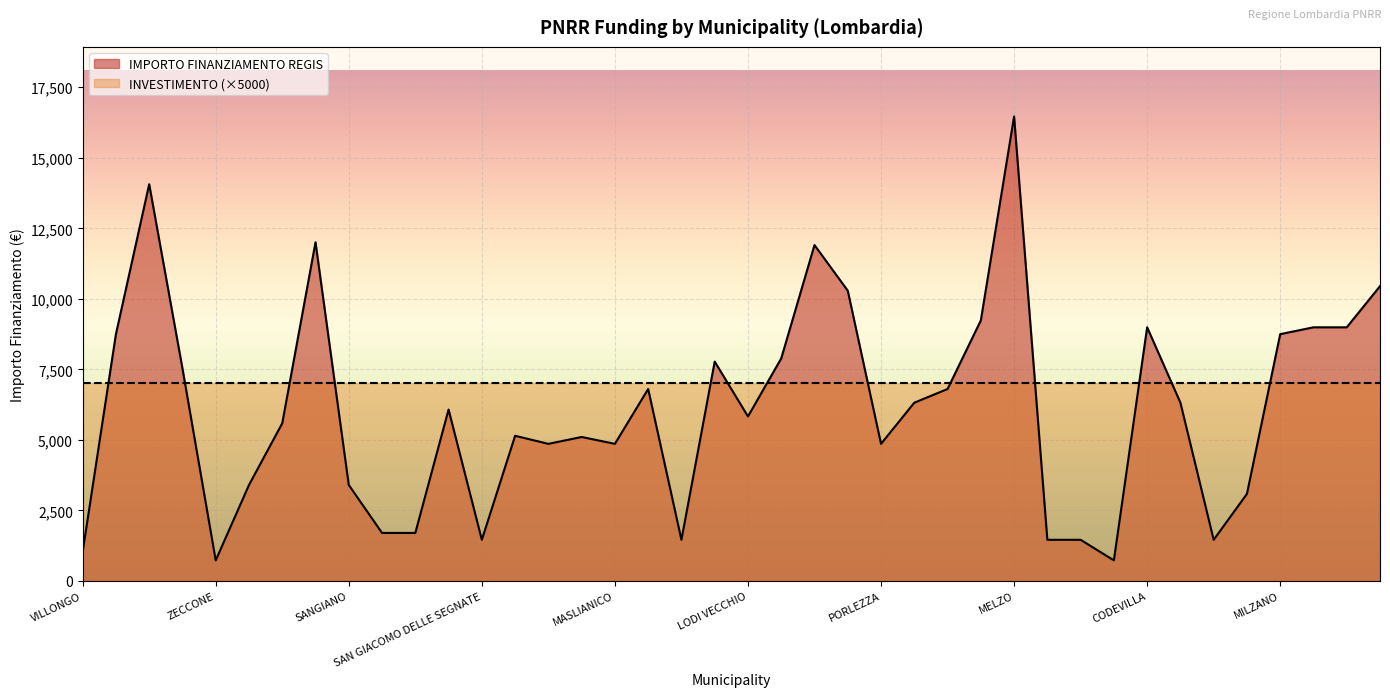

Reading right to left, extract all data points from this chart.

ADRARA SAN ROCCO=10449	GABBIONETA BINANUOVA=8991	BORDOLANO=8991	MILZANO=8748	POZZO DADDA=3087	SECUGNAGO=1458	CLAINO CON OSTENO=6318	CODEVILLA=8991	ALAGNA=729	SOMMO=1458	TROVO=1458	MELZO=16464	SOMAGLIA=9234	PORTO VALTRAVAGLIA=6804	TELGATE=6318	PORLEZZA=4860	CASTANO PRIMO=10290	VILLANOVA DARDENGHI=11907	GAGGIANO=7889	LODI VECCHIO=5831	BREME=7776	QUINTANO=1458	CETO=6804	MASLIANICO=4860	FIESCO=5103	VISTARINO=4860	OFFANENGO=5145	SAN GIACOMO DELLE SEGNATE=1458	INARZO=6075	CASALMORANO=1701	CASALE CREMASCO-VIDOLASCO=1701	SANGIANO=3402	BUSSERO=12005	PAGNONA=5589	BRENNA=3402	ZECCONE=729	FILIGHERA=7533	VILLA CORTESE=14063	GORNO=8748	VILLONGO=1029